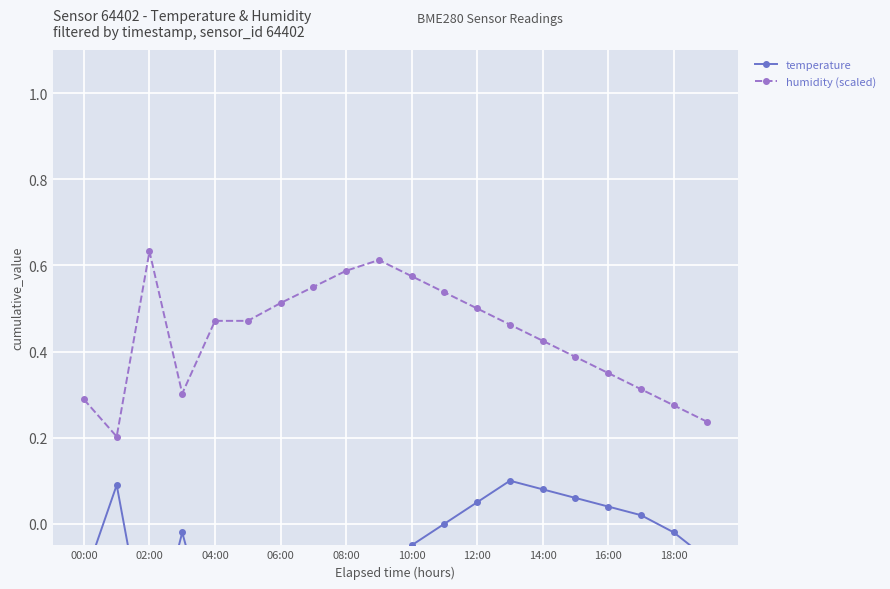

At which category does humidity (scaled) reach its first local peak?

02:00